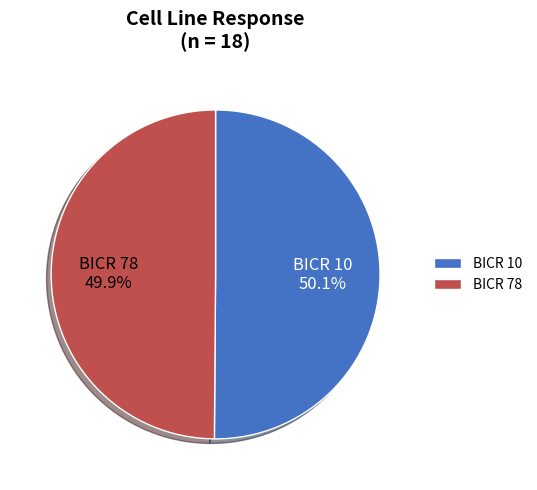

Approximately how many times larger is the value at BICR 78 compared to BICR 10?

1.0